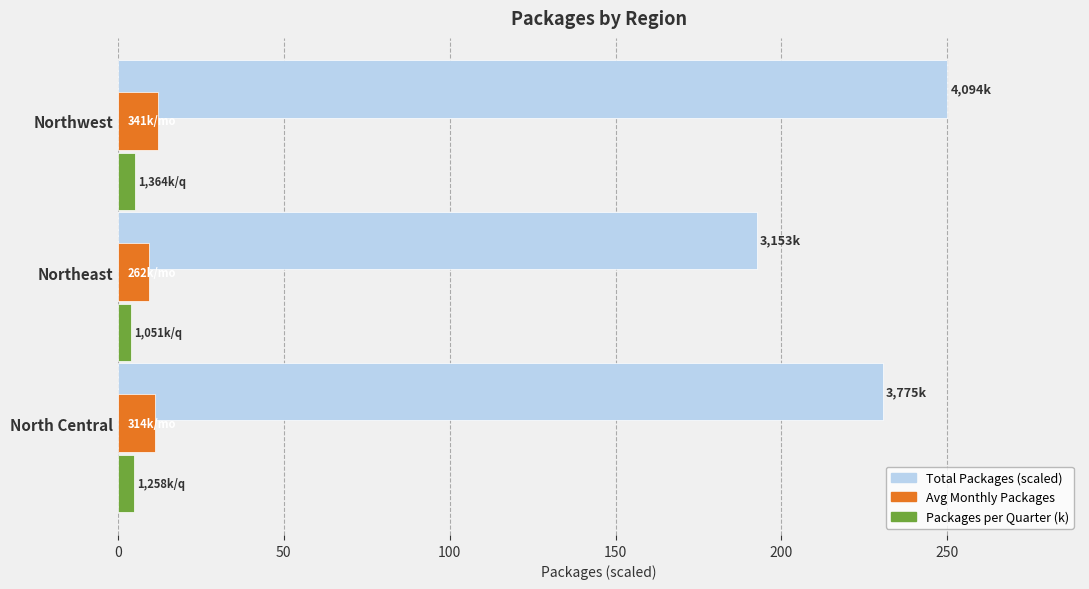

Which series has the widest spread of values?

Total Packages (scaled)